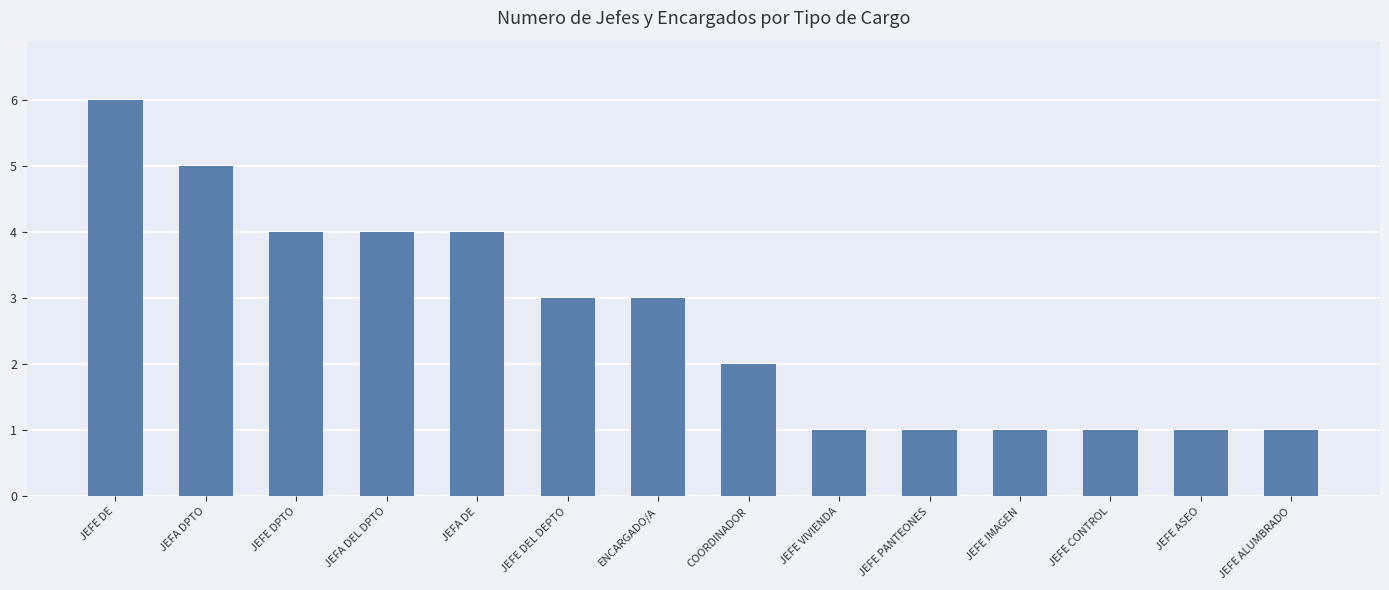

True or false: the data shows 1 at JEFE ALUMBRADO.

True